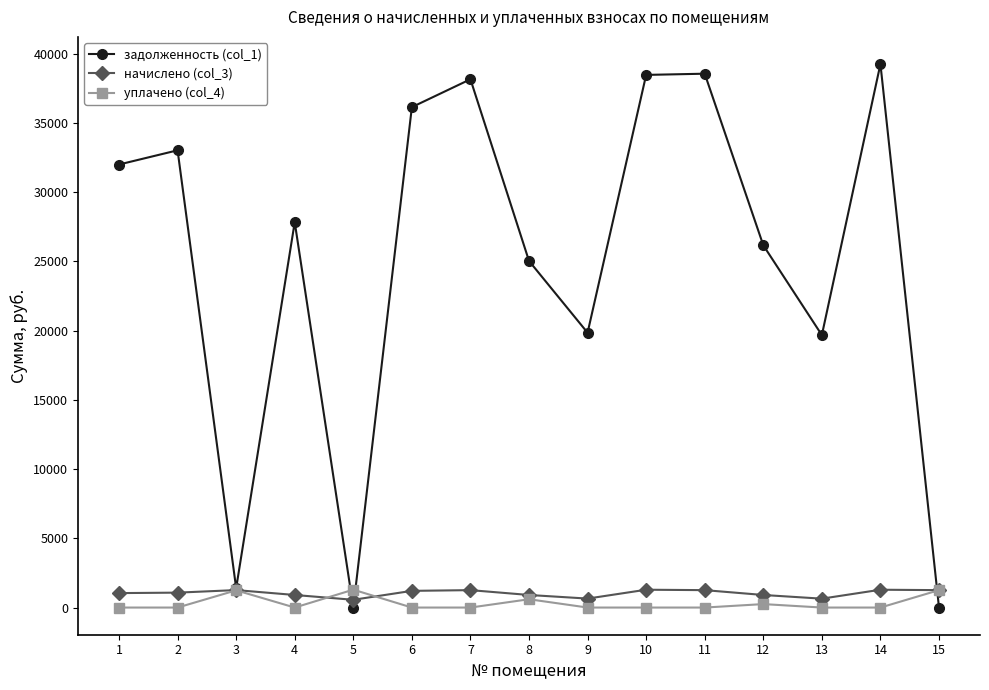

What is the difference between the highest and lowest values at 14?

39252.0